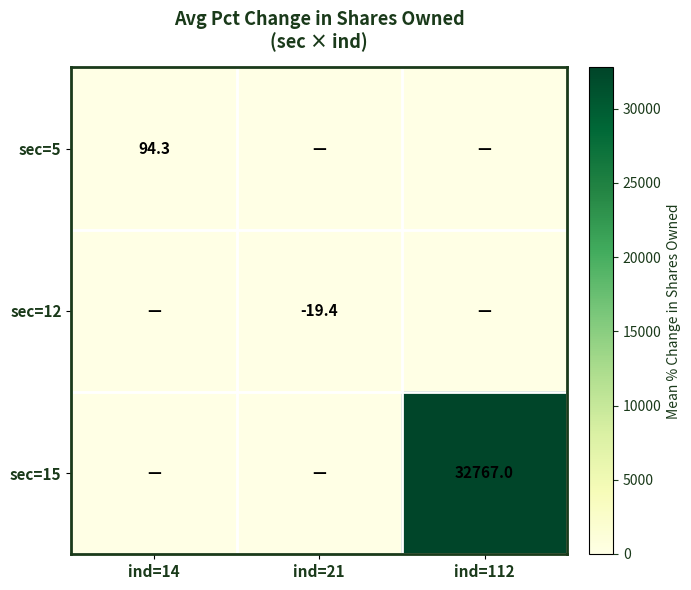

True or false: sec=5 has a value of 94.3 at ind=14.

True